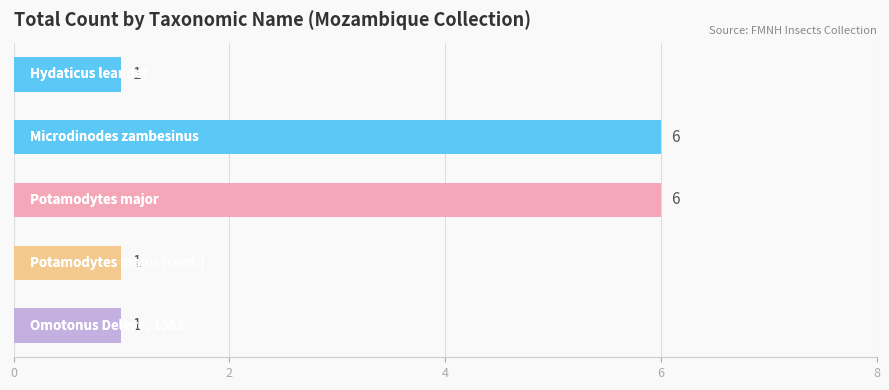

How many values are between 1 and 6?

5